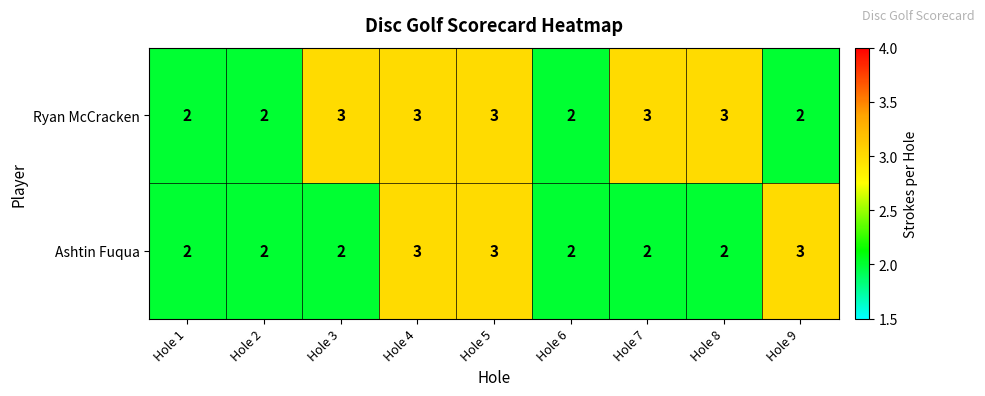

Which series has the largest total across all categories?

Ryan McCracken